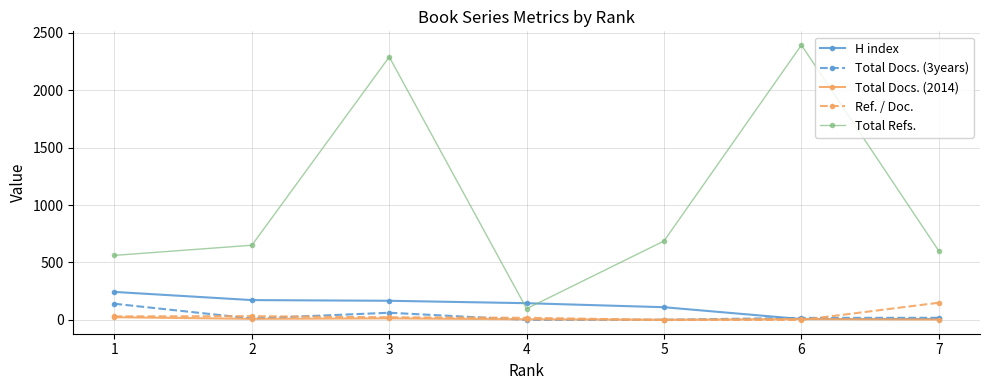

True or false: Total Refs. has a value of 601 at 7.

True